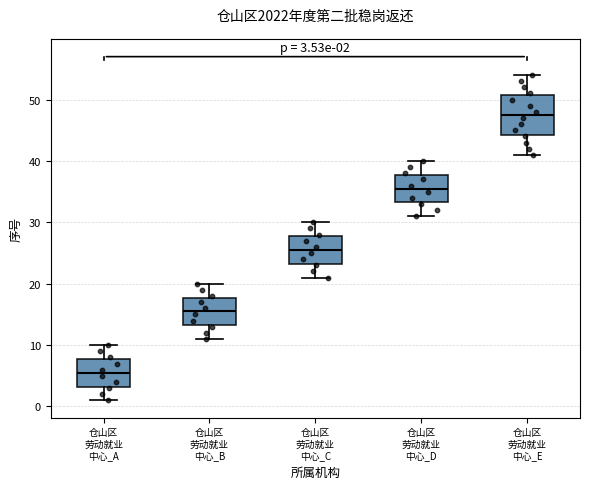

Which box has the lowest median line?

仓山区 劳动就业 中心_A